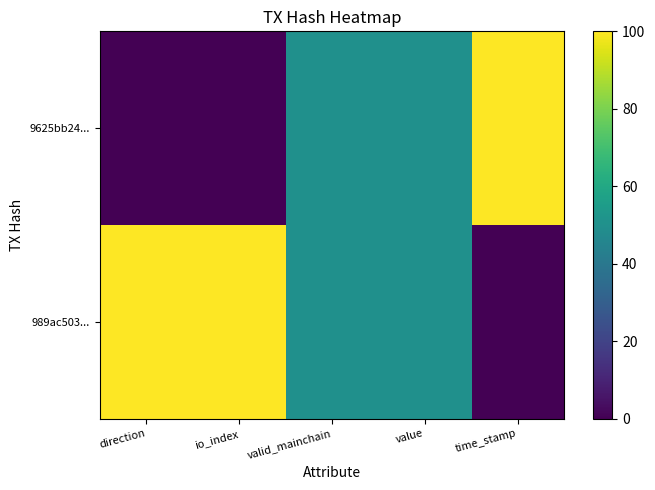

Count the number of data series in this chart.

2